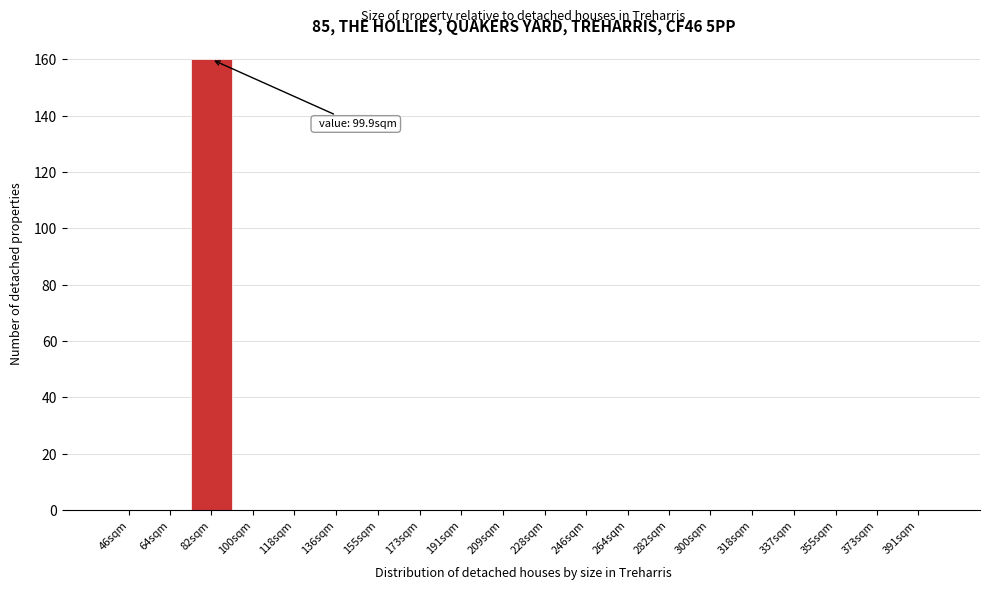

Reading left to right, extract all data points from this chart.

46sqm=0	64sqm=0	82sqm=160	100sqm=0	118sqm=0	136sqm=0	155sqm=0	173sqm=0	191sqm=0	209sqm=0	228sqm=0	246sqm=0	264sqm=0	282sqm=0	300sqm=0	318sqm=0	337sqm=0	355sqm=0	373sqm=0	391sqm=0